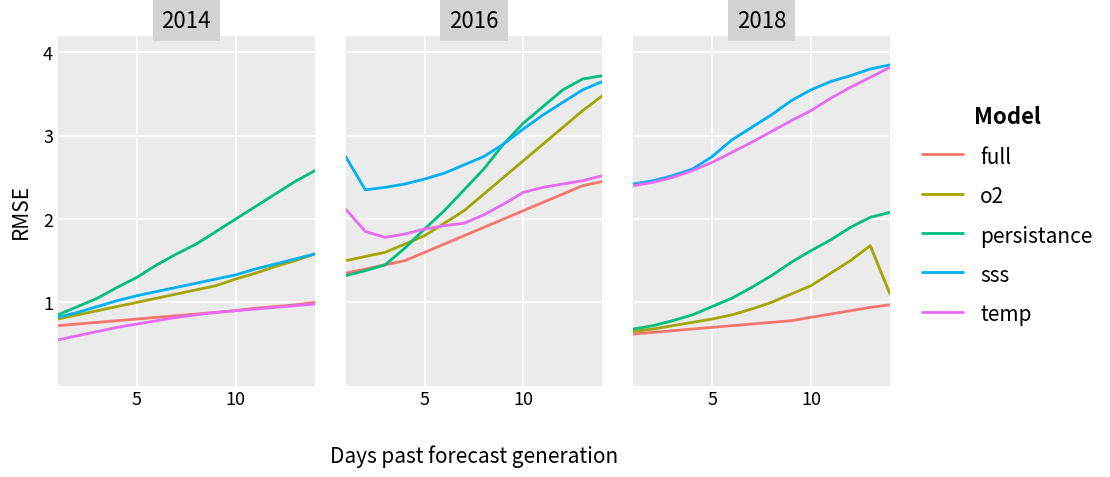

What is the value of the persistance point at the 10th from the left?

1.6